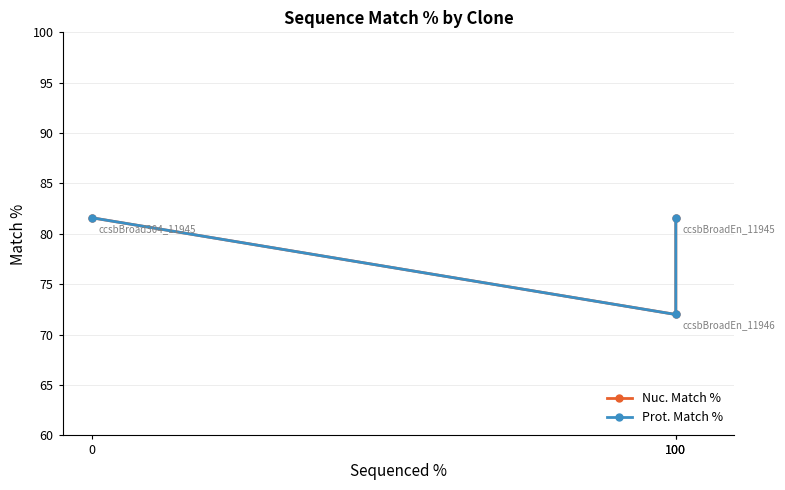

At 100, list the series in order from largest to smallest.

Nuc. Match %, Prot. Match %